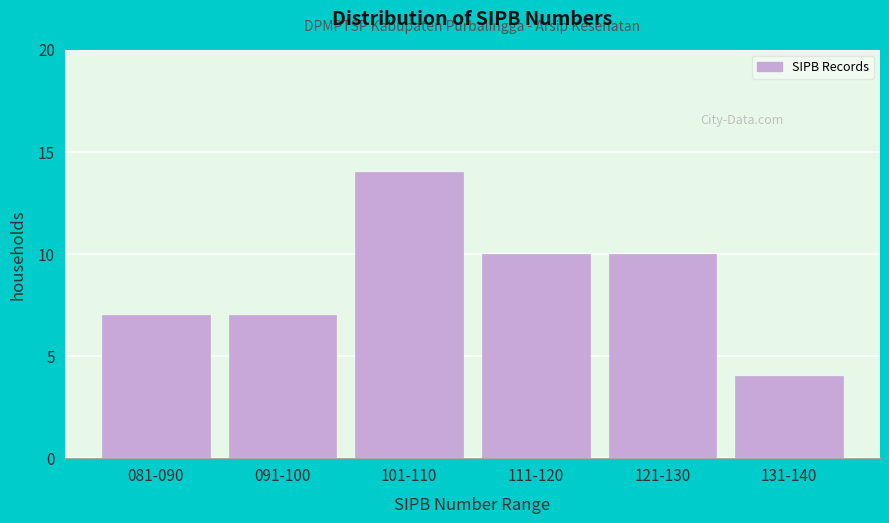

Reading left to right, what are all the values shown in this chart?

081-090=7	091-100=7	101-110=14	111-120=10	121-130=10	131-140=4